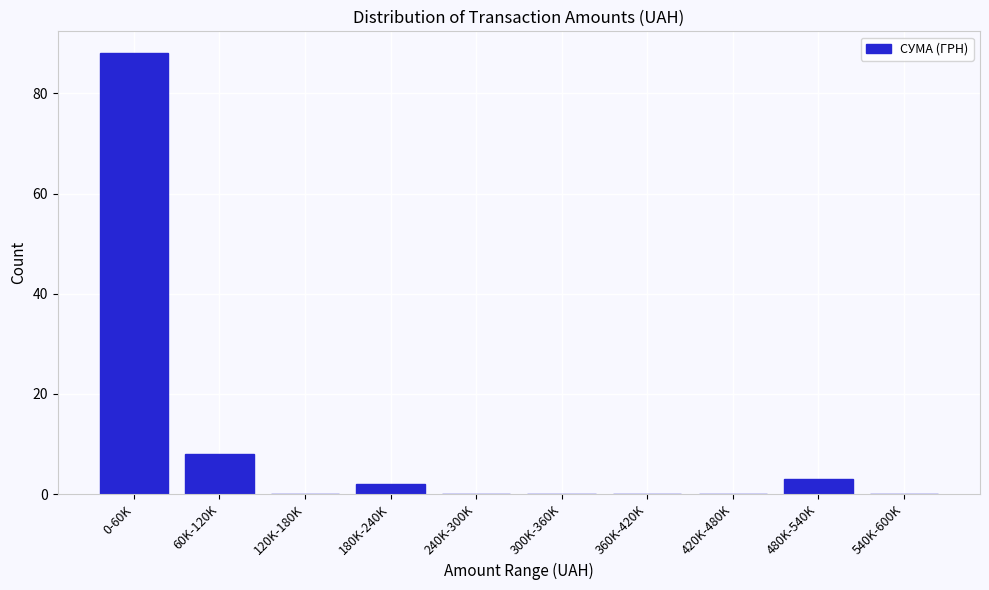

Where is the data nearest to the value 44?

60K-120K